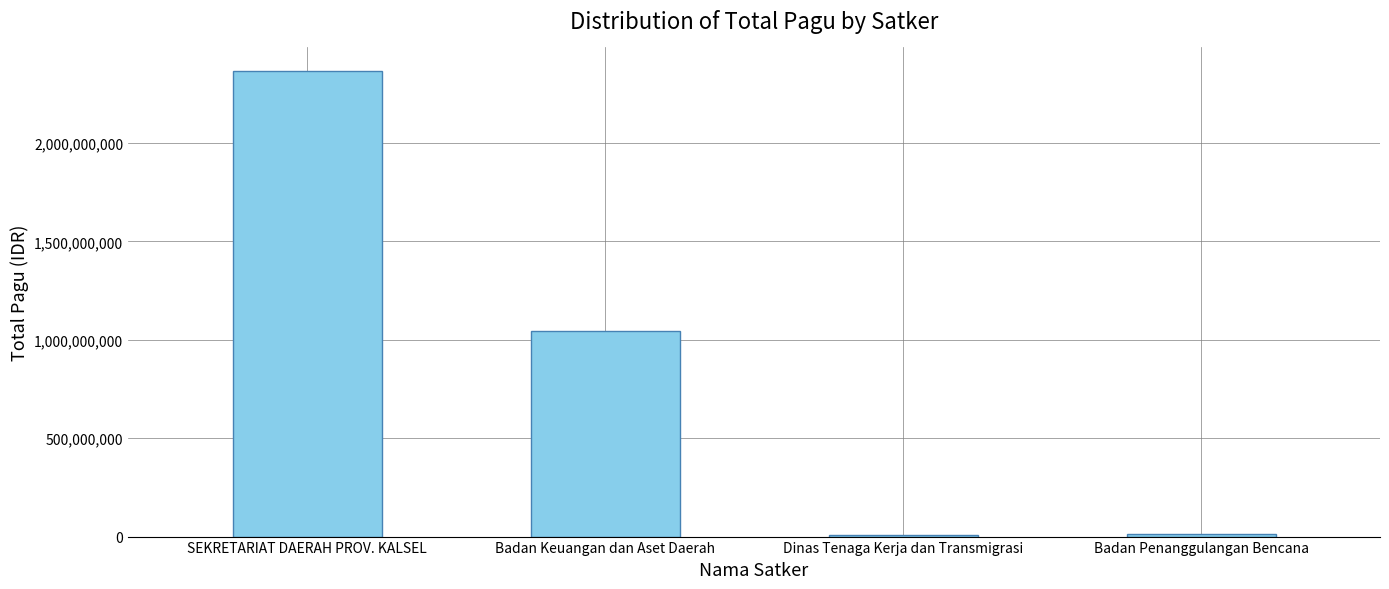

What is the smallest value displayed?

9740826